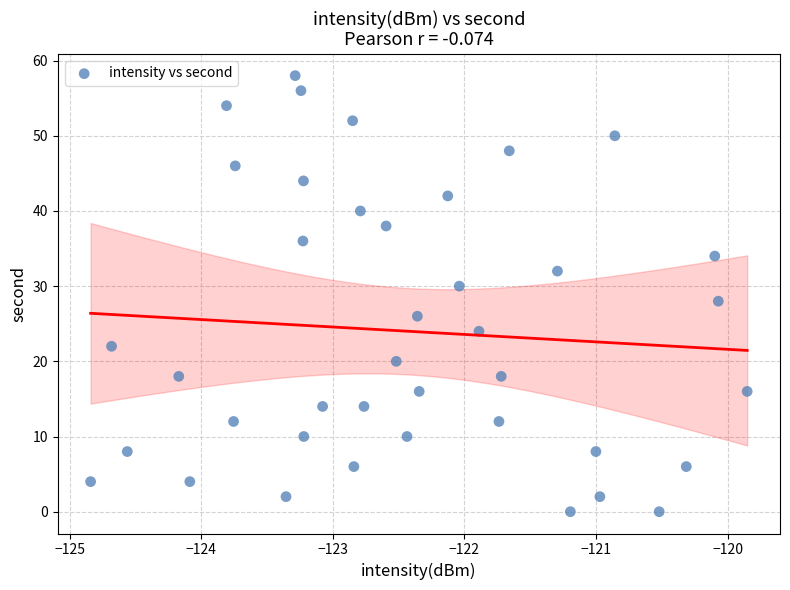

What is the range of Y values (max minus min)?

58